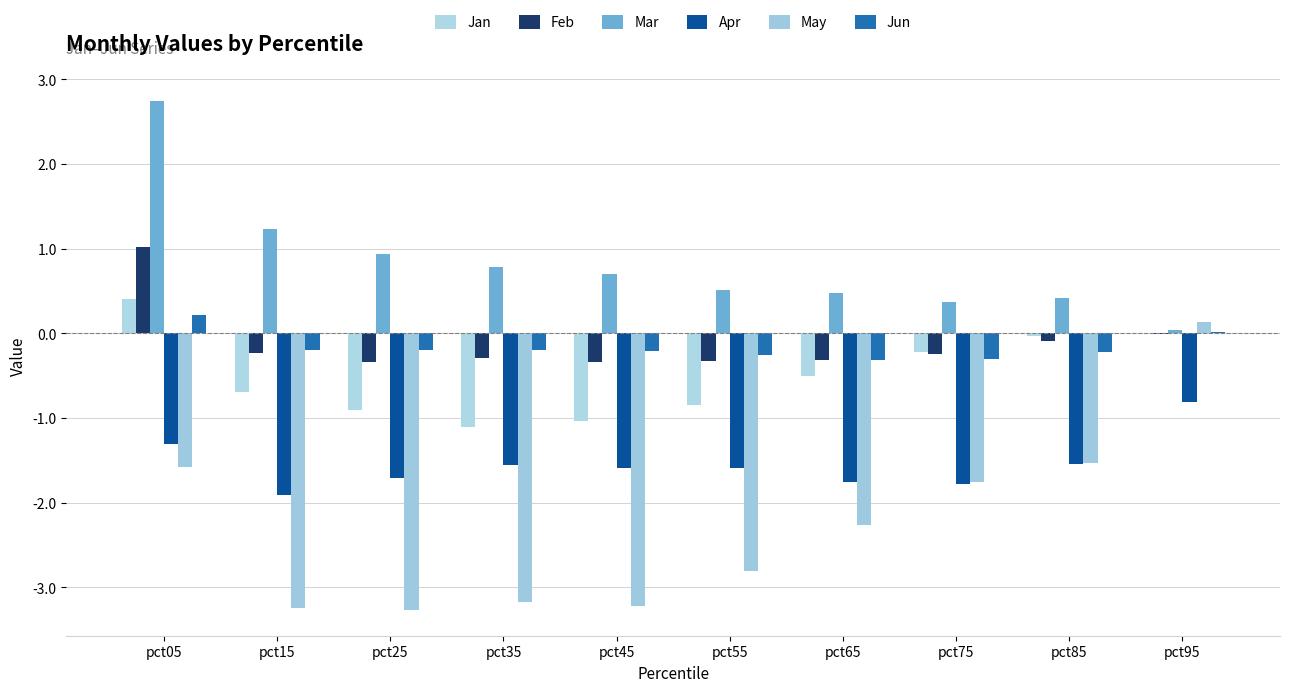

At which category does the chart reach its peak across all series?

pct05